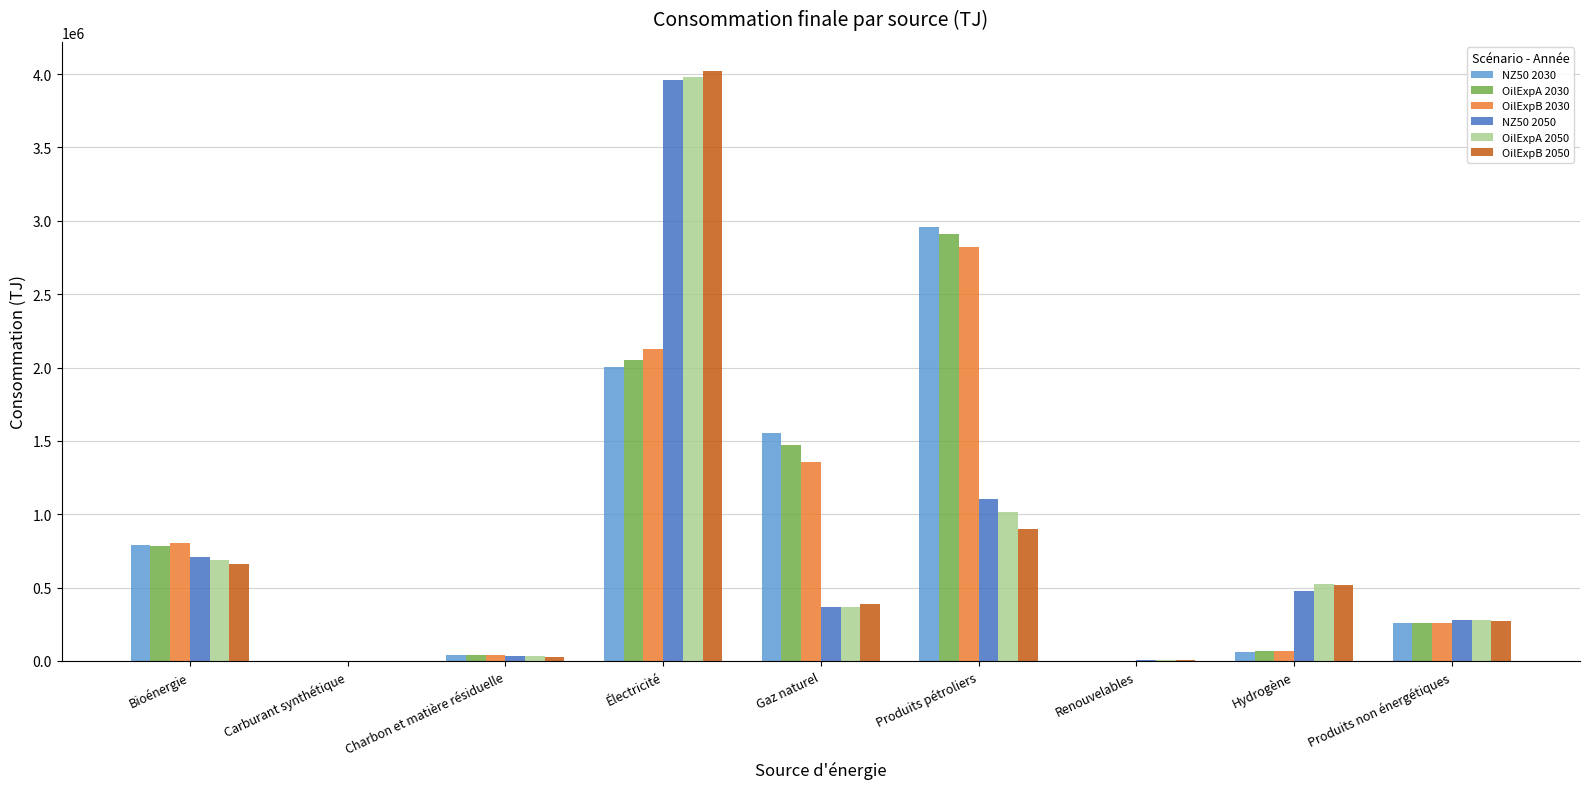

The value of NZ50 2030 at Carburant synthétique is 1974094.9. True or false?

False